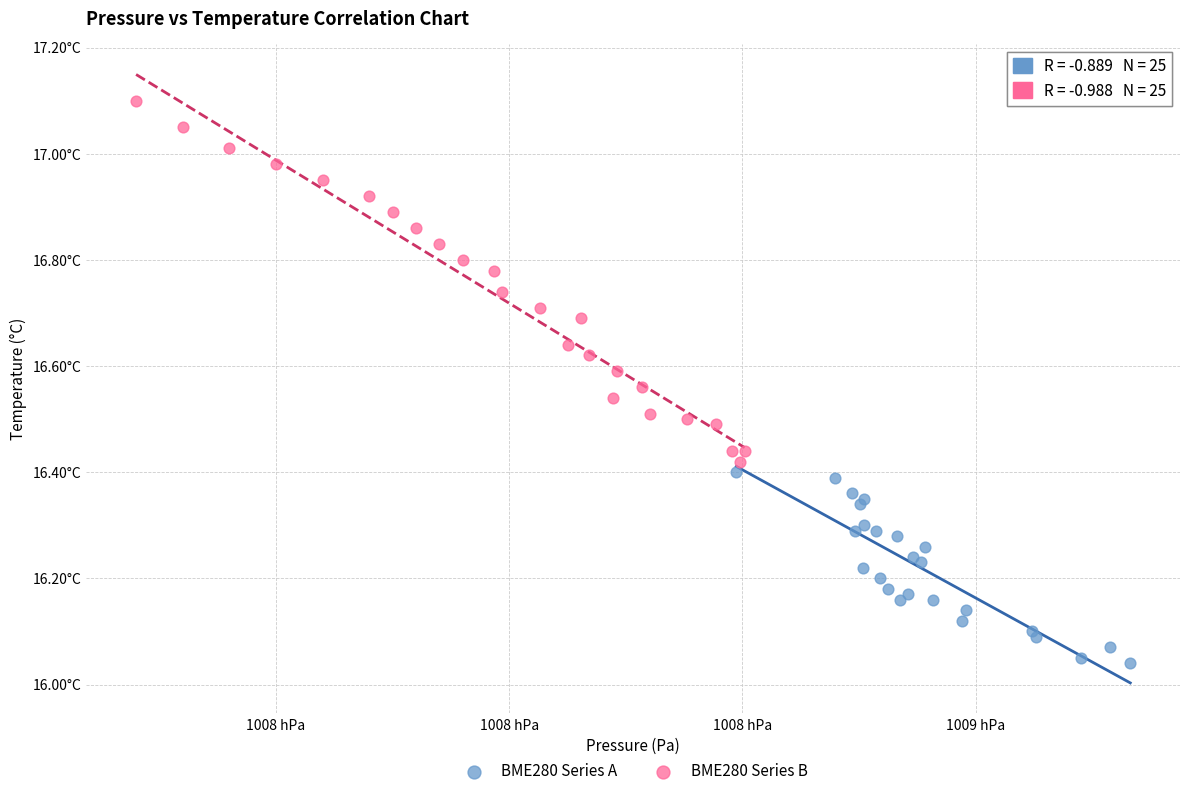

Which series has the largest Y range (max minus min)?

BME280 Series B